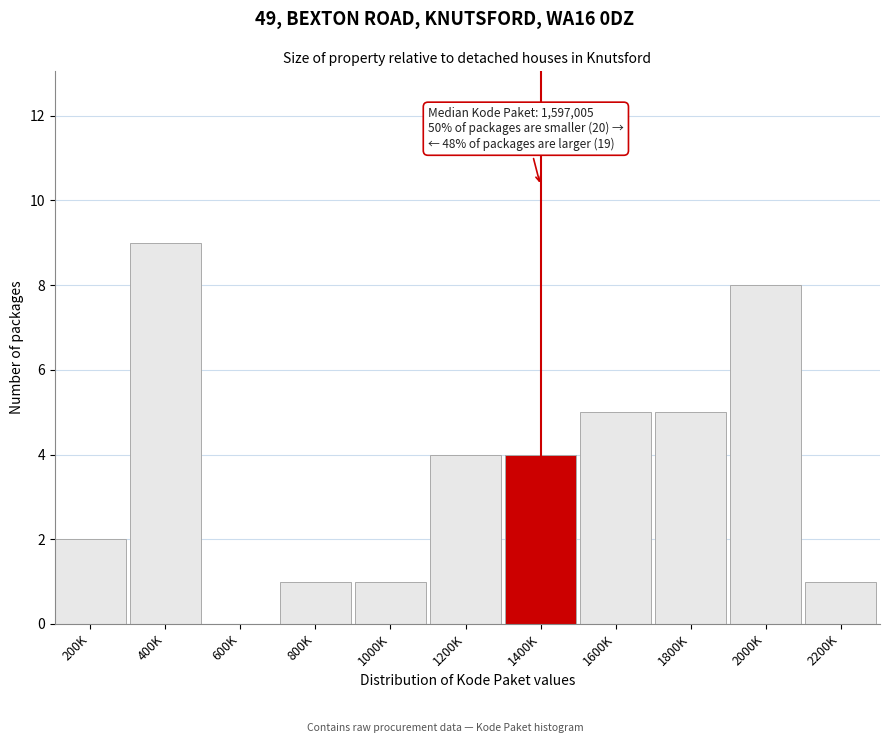

Reading left to right, what are all the values shown in this chart?

200K=2	400K=9	600K=0	800K=1	1000K=1	1200K=4	1400K=4	1600K=5	1800K=5	2000K=8	2200K=1